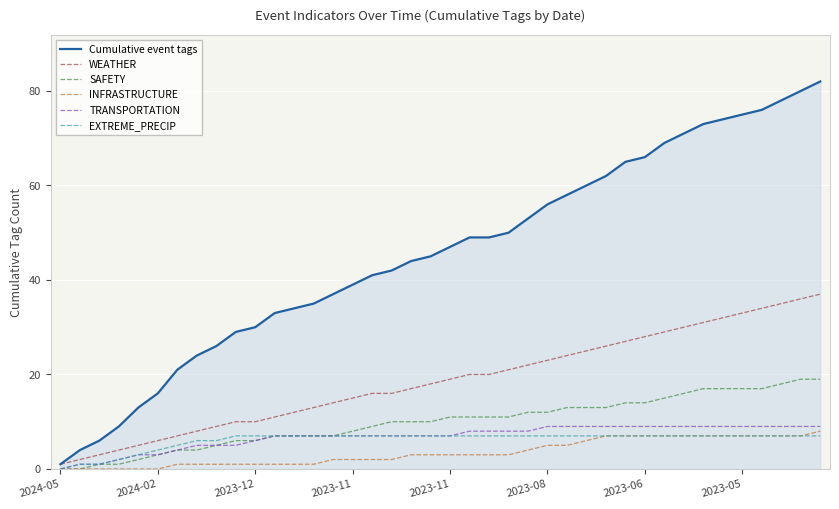

What is the maximum value for TRANSPORTATION?

9